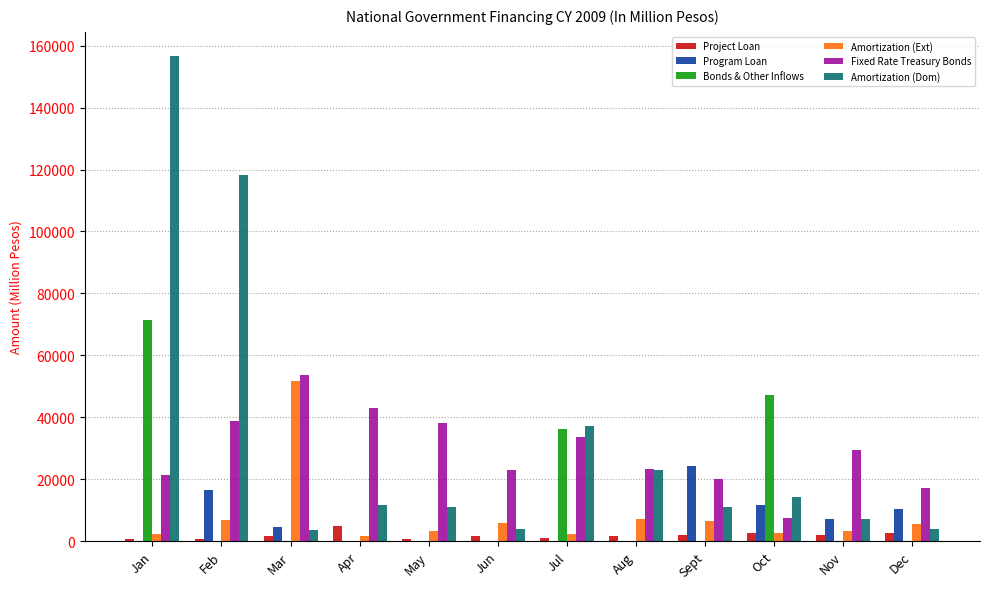

What is the difference between the Fixed Rate Treasury Bonds values at Jun and Jul?

10562